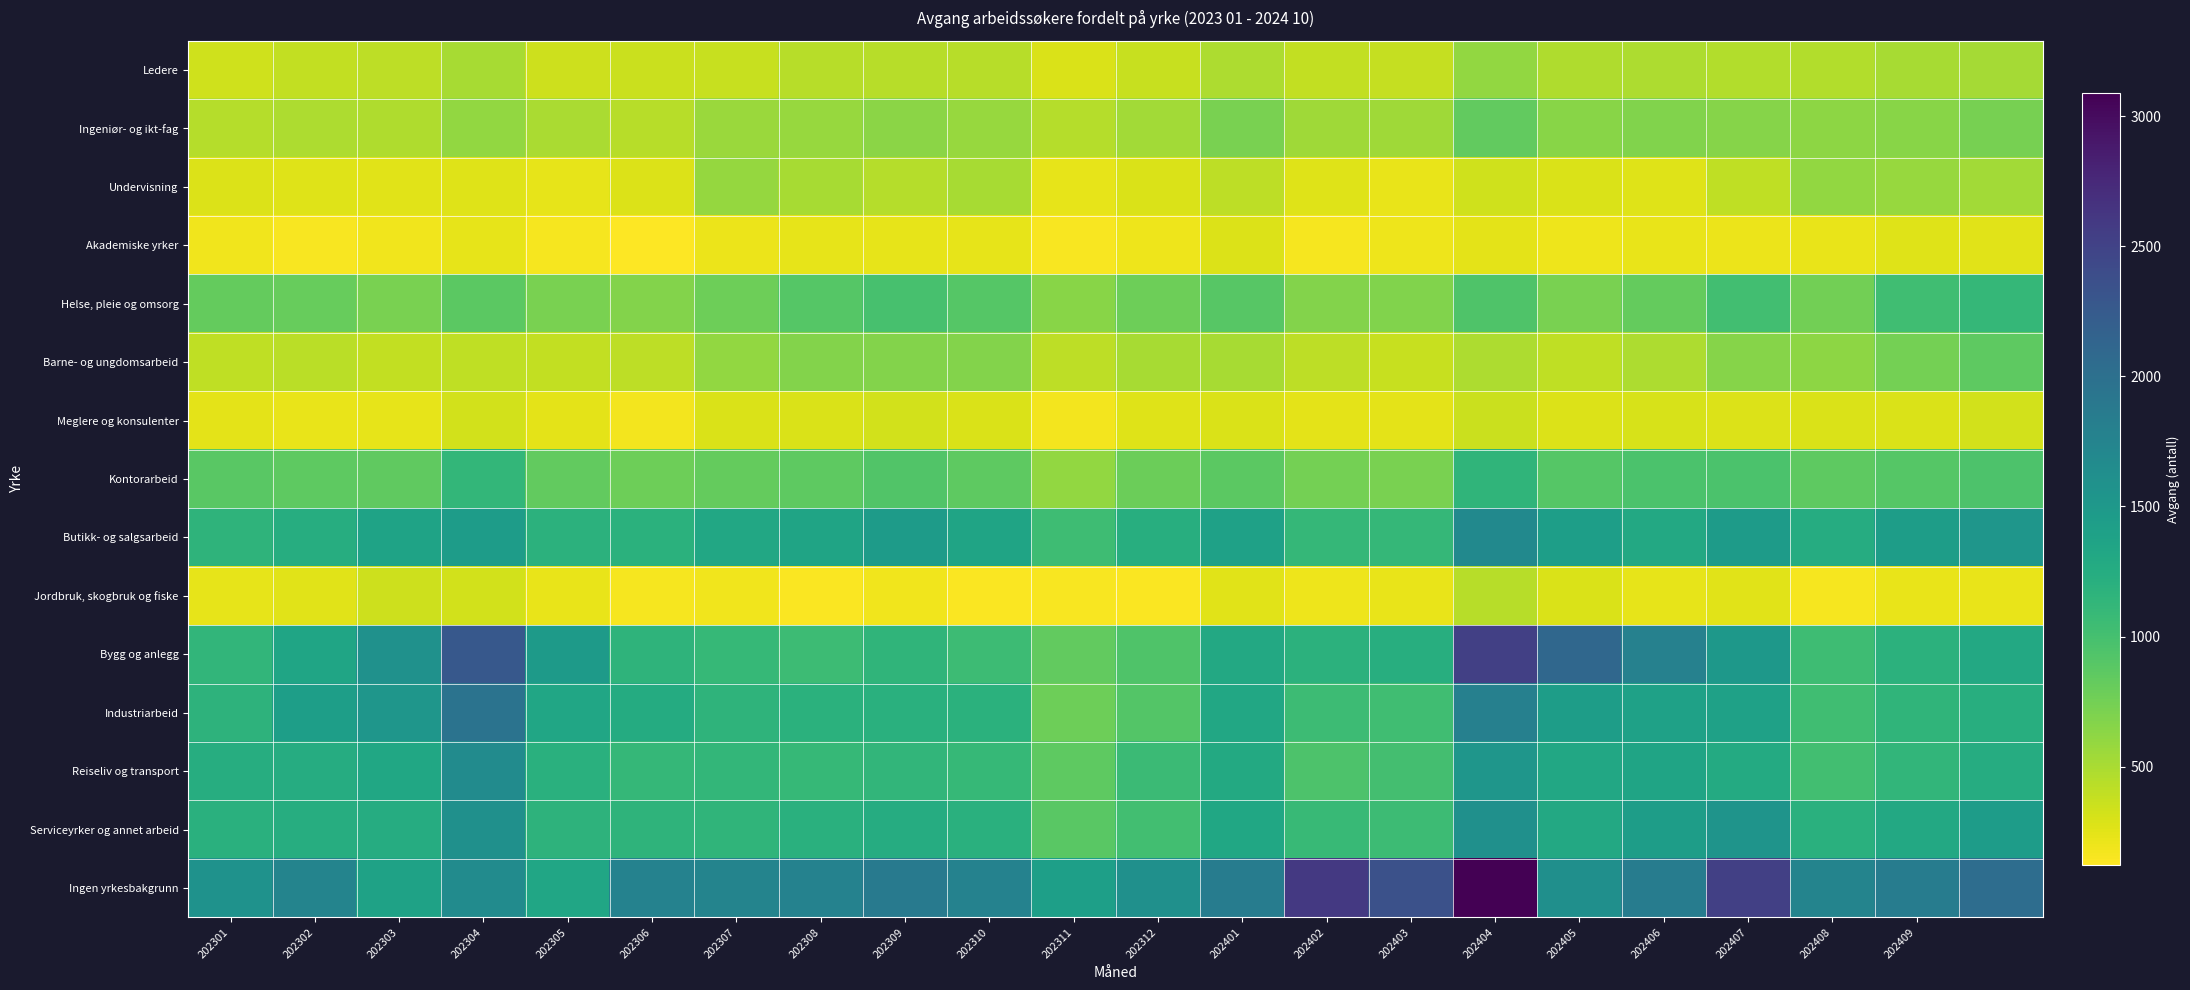

List the series in order of their peak value, lowest first.

Akademiske yrker, Meglere og konsulenter, Jordbruk, skogbruk og fiske, Ledere, Undervisning, Ingeniør- og ikt-fag, Barne- og ungdomsarbeid, Helse, pleie og omsorg, Kontorarbeid, Serviceyrker og annet arbeid, Reiseliv og transport, Butikk- og salgsarbeid, Industriarbeid, Bygg og anlegg, Ingen yrkesbakgrunn